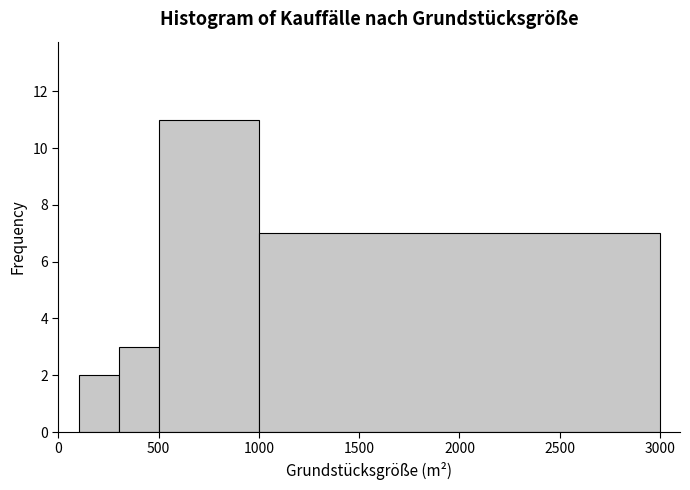

Over which range of the x-axis is the bar tallest?

500 to 1000